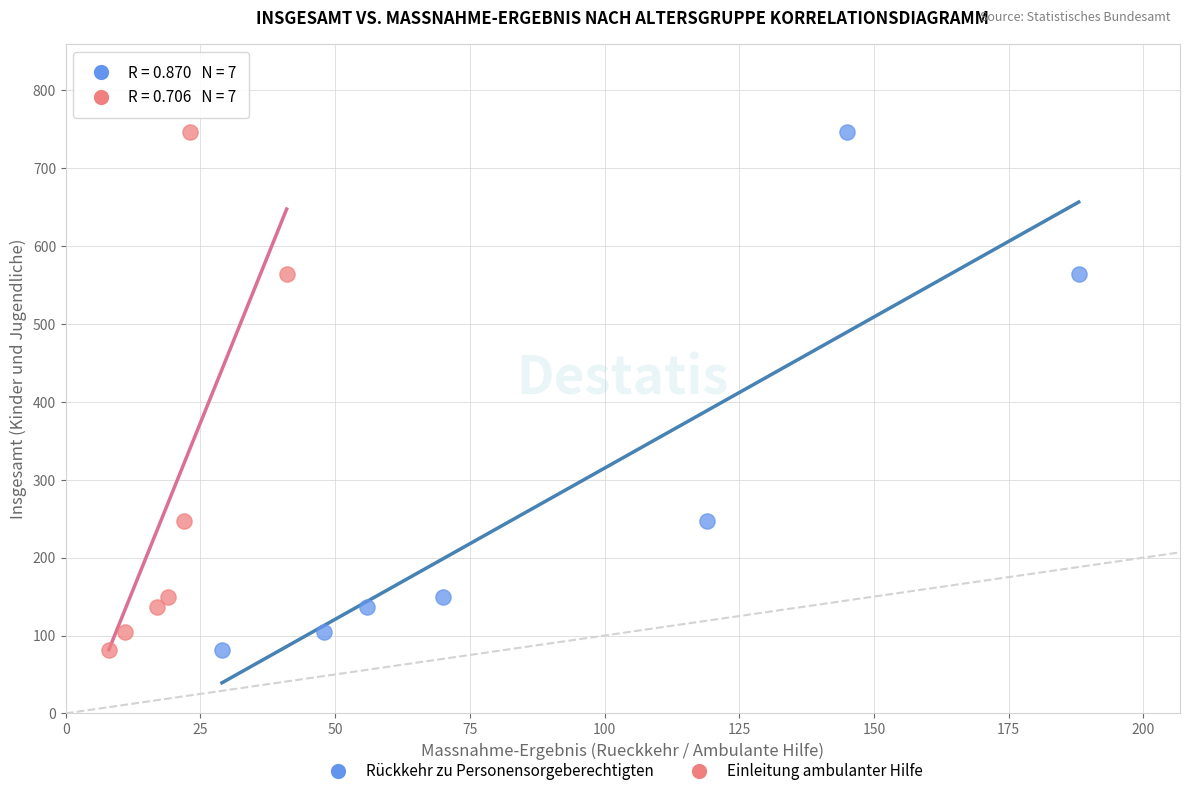

What are all the series names shown in the legend?

Rückkehr zu Personensorgeberechtigten, Einleitung ambulanter Hilfe